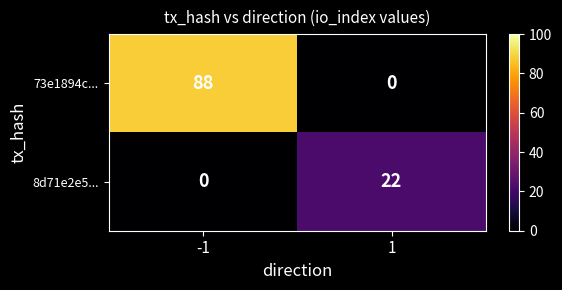

Which series changed the most between -1 and 1?

73e1894c...